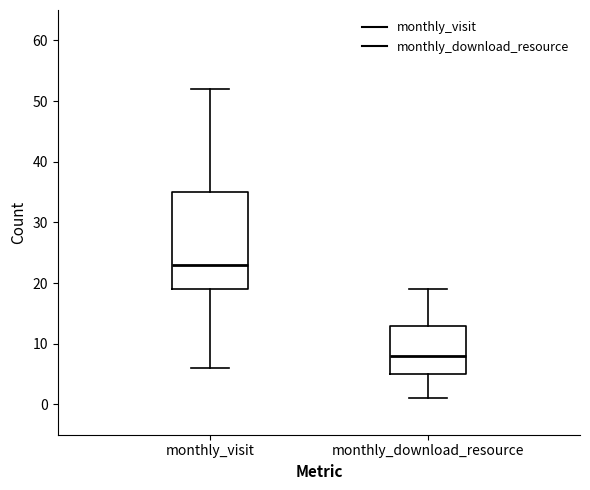

Which box is the tallest, from its lower edge to its upper edge?

monthly_visit